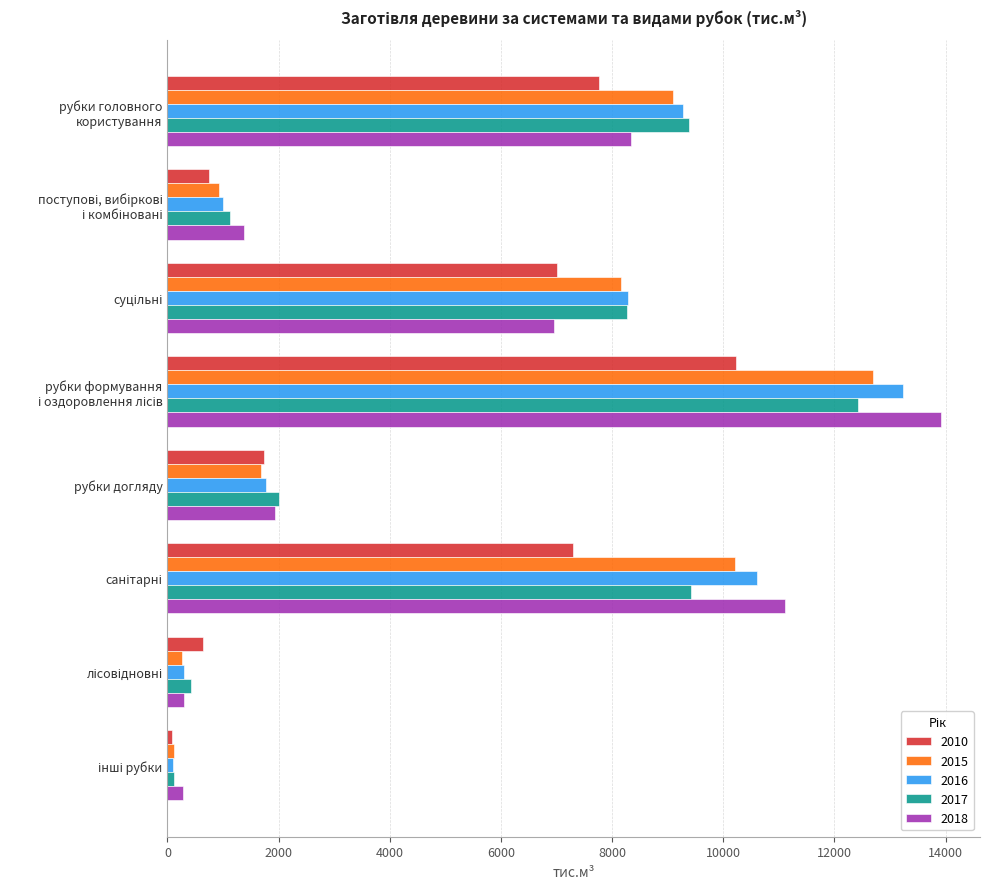

What is the average value of the 2017 series?

5393.5